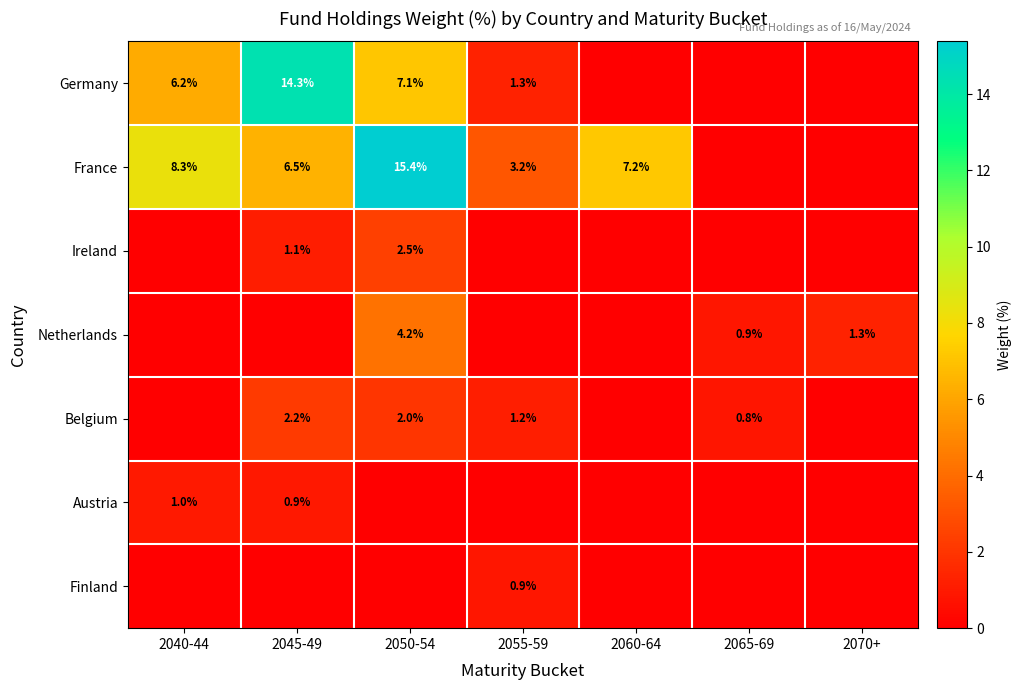

The value of Austria at 2040-44 is 0.3. True or false?

False